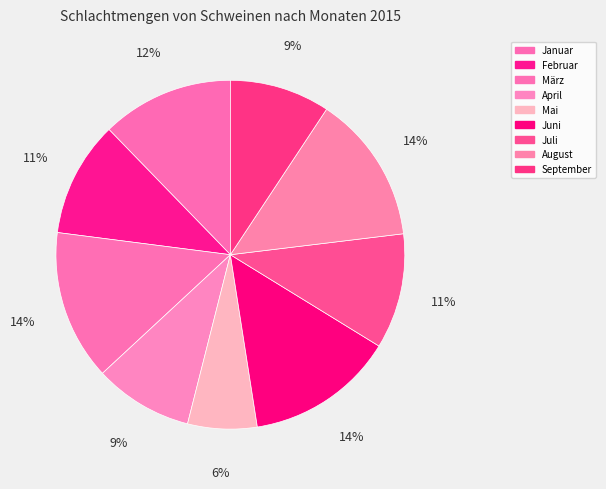

Does April represent more than half of the total?

No